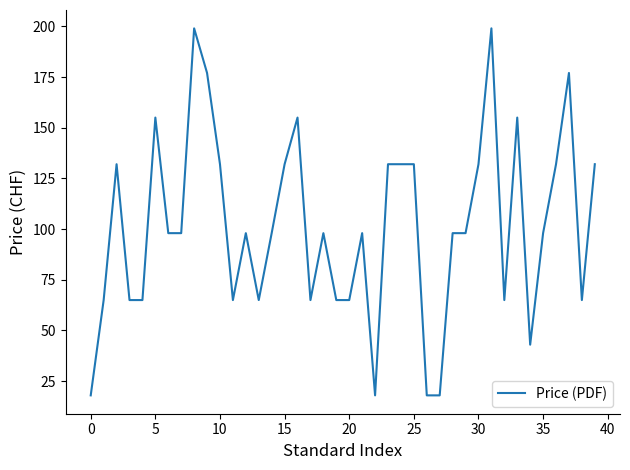

What is the difference between the maximum and minimum values?

181